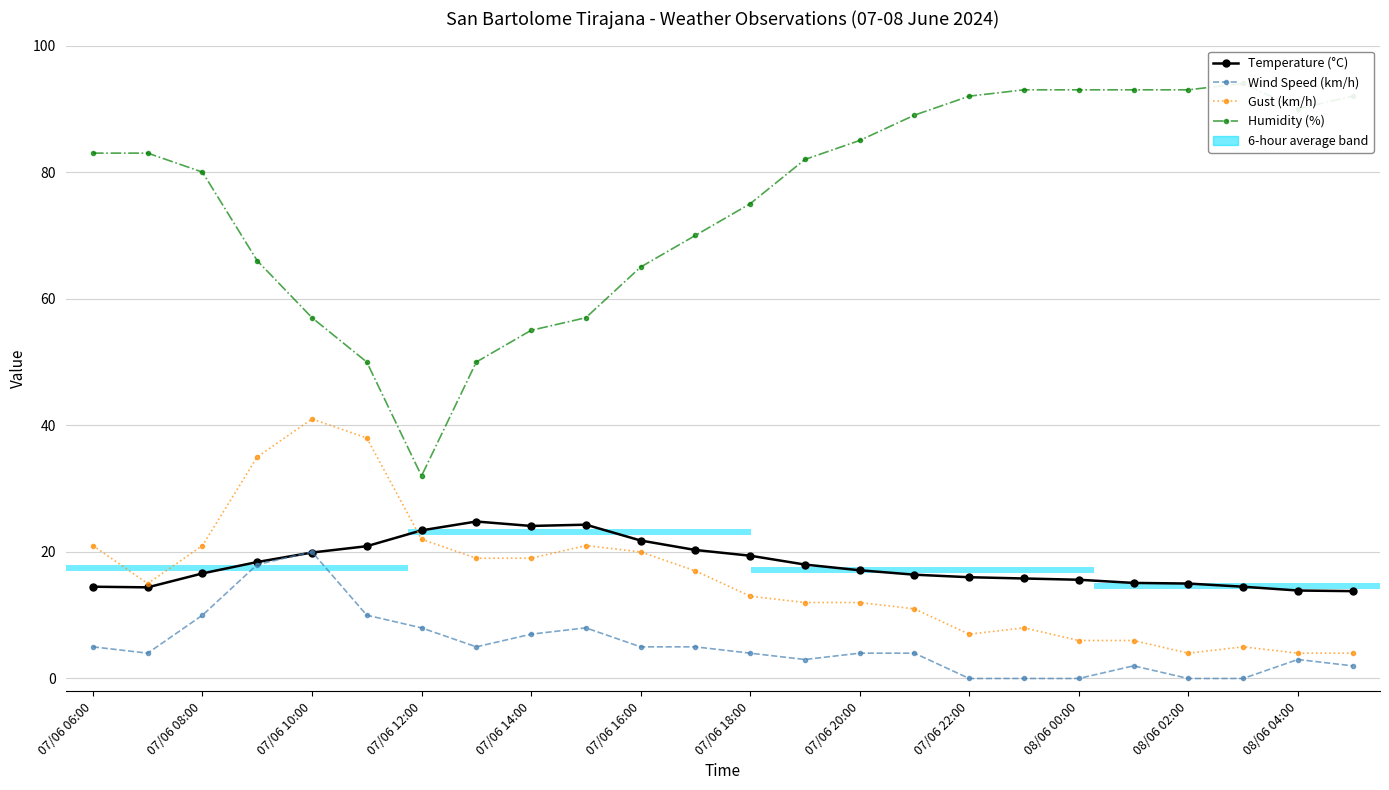

Does the chart display data point markers on the line(s)?

Yes